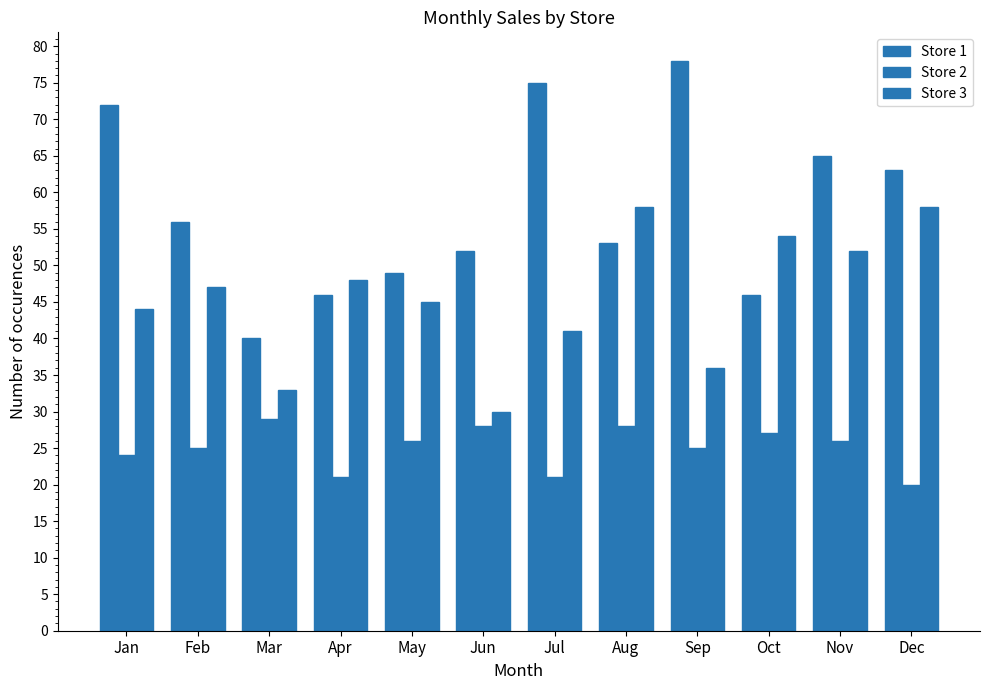

Is it true that Store 1 equals 78 at Sep?

True